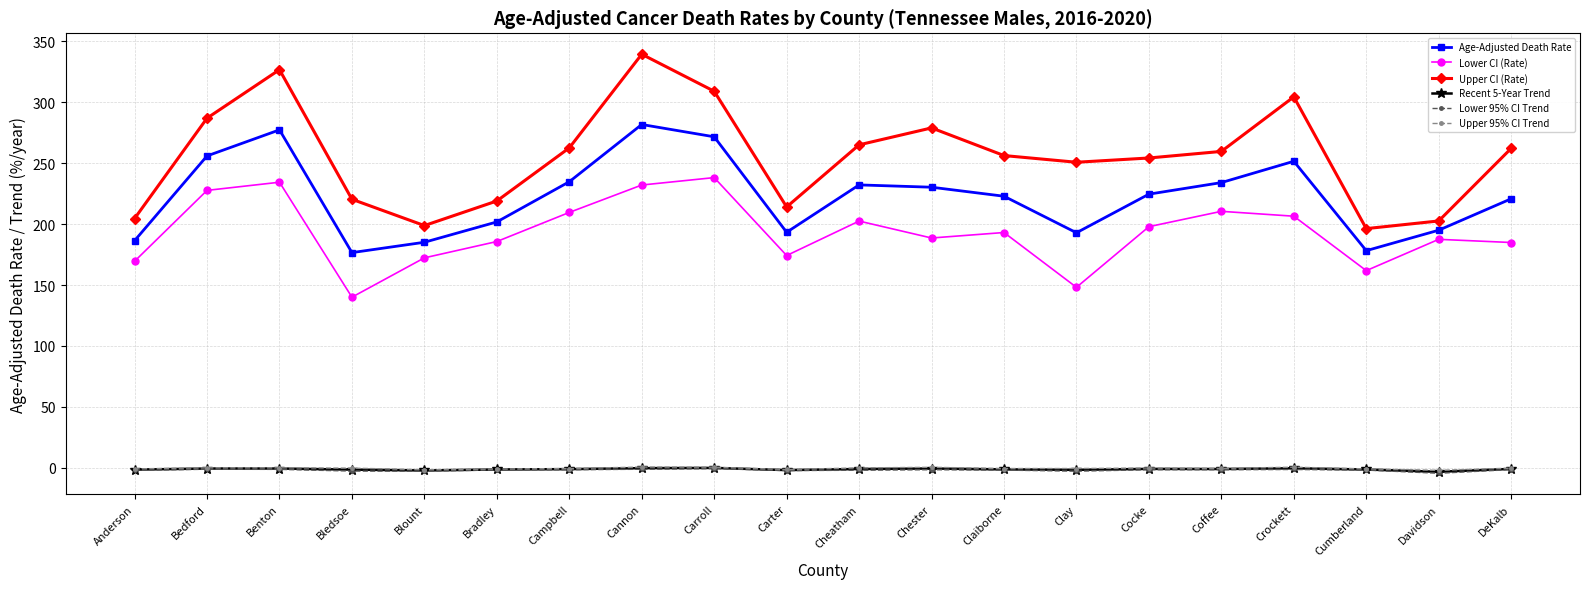

The value of Age-Adjusted Death Rate at Cheatham is 232.2. True or false?

True